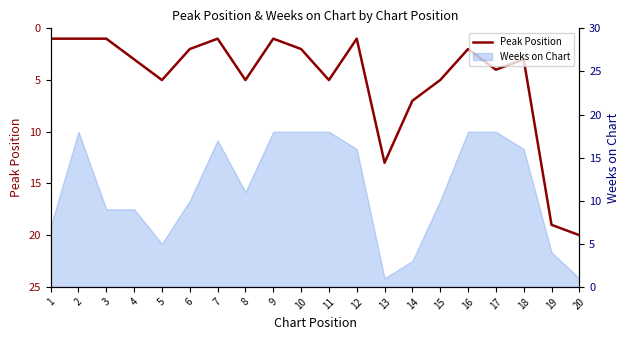

At which category does the data reach its first local peak?

5